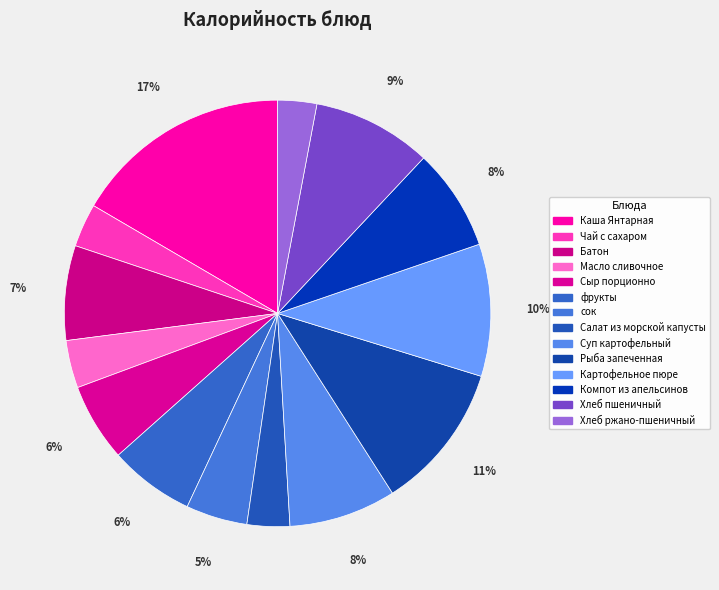

Count the number of slices in the pie.

14